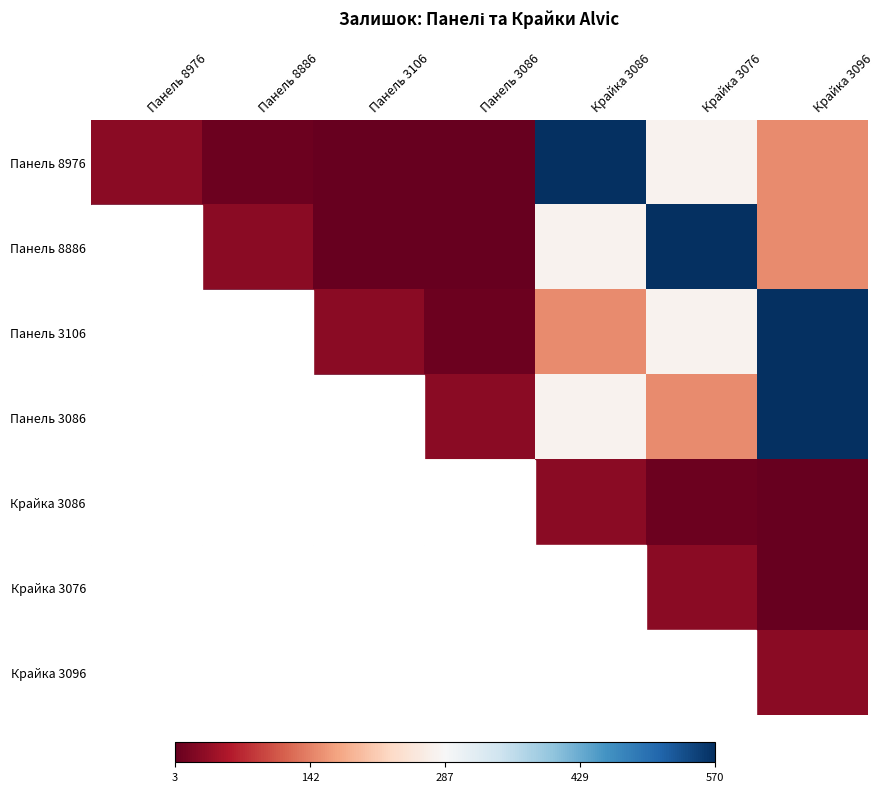

Reading right to left, transcribe all the data shown in this chart.

Панель 8976: Крайка 3096=-0.5	Крайка 3076=-0.0	Крайка 3086=1.0	Панель 3086=-1.0	Панель 3106=-1.0	Панель 8886=-1.0	Панель 8976=-0.9
Панель 8886: Крайка 3096=-0.5	Крайка 3076=1.0	Крайка 3086=-0.0	Панель 3086=-1.0	Панель 3106=-1.0	Панель 8886=-0.9	Панель 8976=-1.0
Панель 3106: Крайка 3096=1.0	Крайка 3076=-0.0	Крайка 3086=-0.5	Панель 3086=-1.0	Панель 3106=-0.9	Панель 8886=-1.0	Панель 8976=-1.0
Панель 3086: Крайка 3096=1.0	Крайка 3076=-0.5	Крайка 3086=-0.0	Панель 3086=-0.9	Панель 3106=-1.0	Панель 8886=-1.0	Панель 8976=-1.0
Крайка 3086: Крайка 3096=-1.0	Крайка 3076=-1.0	Крайка 3086=-0.9	Панель 3086=-0.0	Панель 3106=-0.5	Панель 8886=-0.0	Панель 8976=1.0
Крайка 3076: Крайка 3096=-1.0	Крайка 3076=-0.9	Крайка 3086=-1.0	Панель 3086=-0.5	Панель 3106=-0.0	Панель 8886=1.0	Панель 8976=-0.0
Крайка 3096: Крайка 3096=-0.9	Крайка 3076=-1.0	Крайка 3086=-1.0	Панель 3086=1.0	Панель 3106=1.0	Панель 8886=-0.5	Панель 8976=-0.5